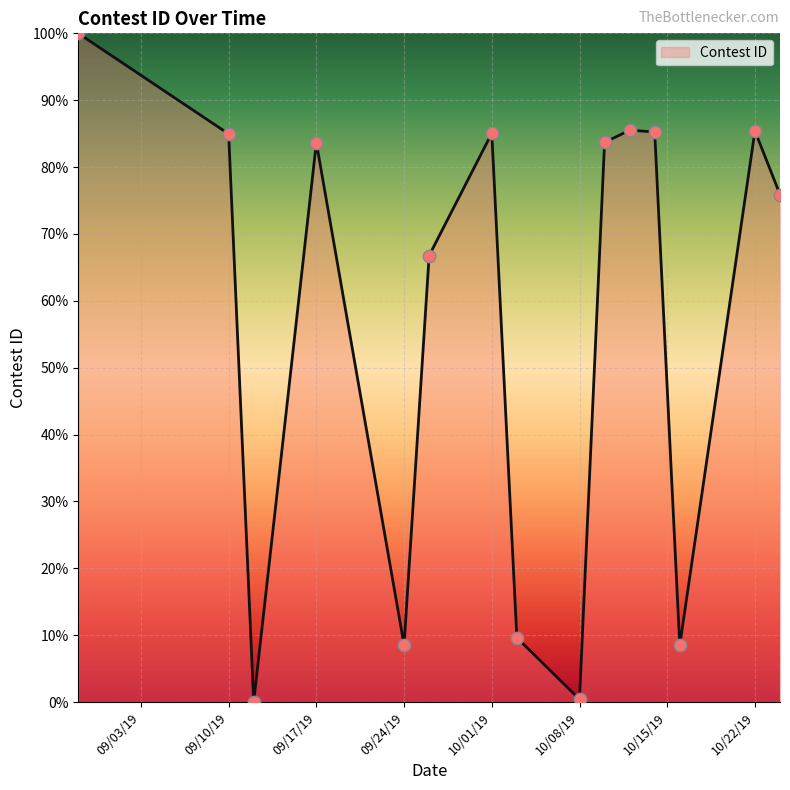

What is the difference between the maximum and minimum values?

100.0